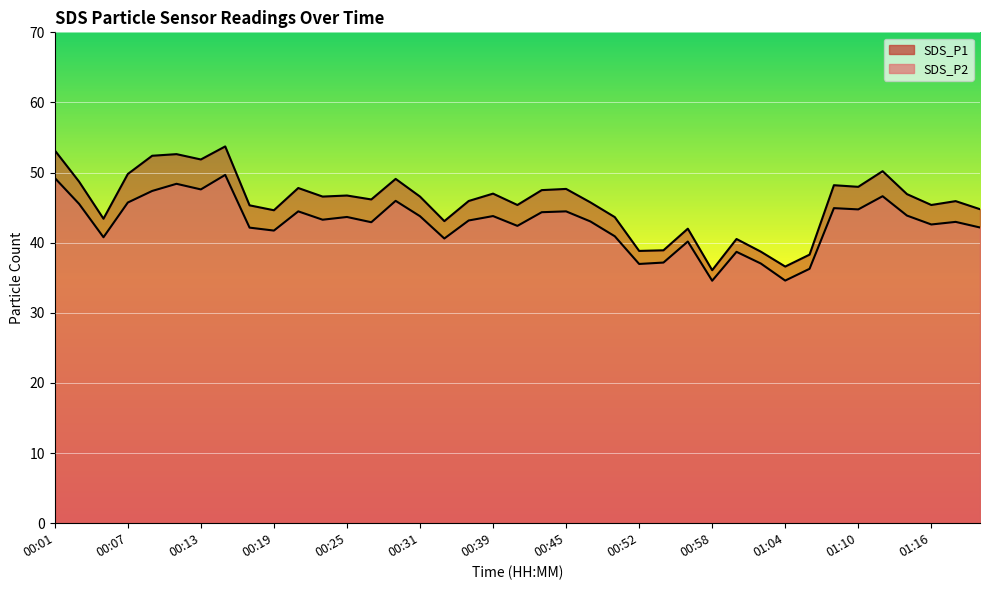

How many interior local peaks does the SDS_P1 series have?

12